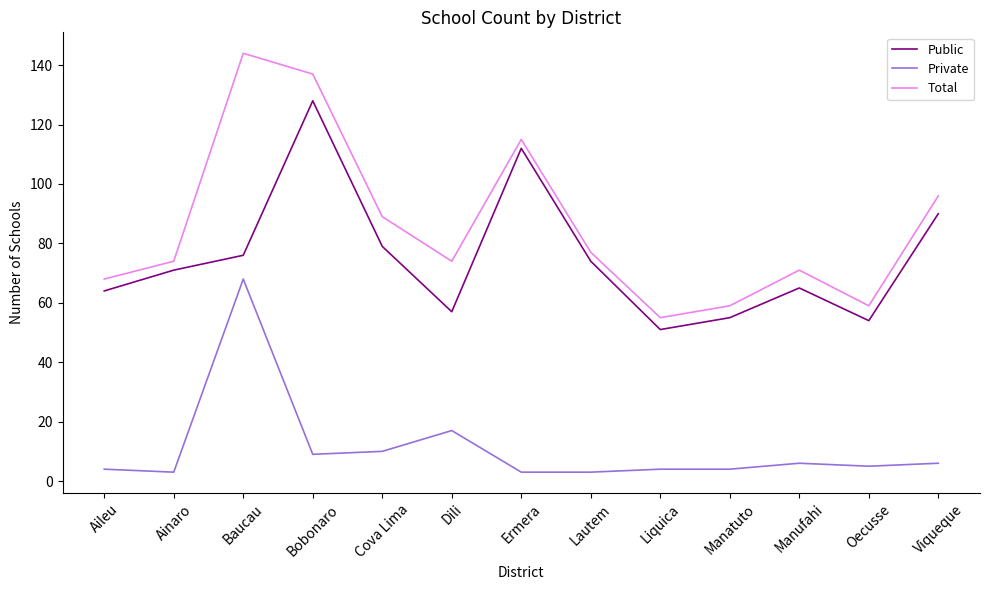

Which series has the largest range (max minus min)?

Total